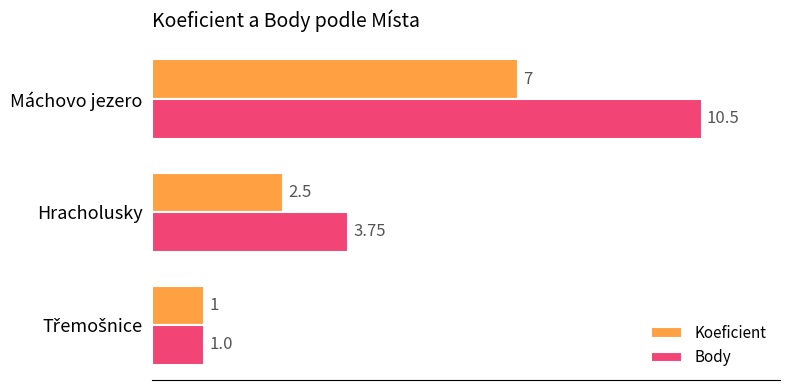

What is the difference between the maximum and minimum values in the Body series?

9.5